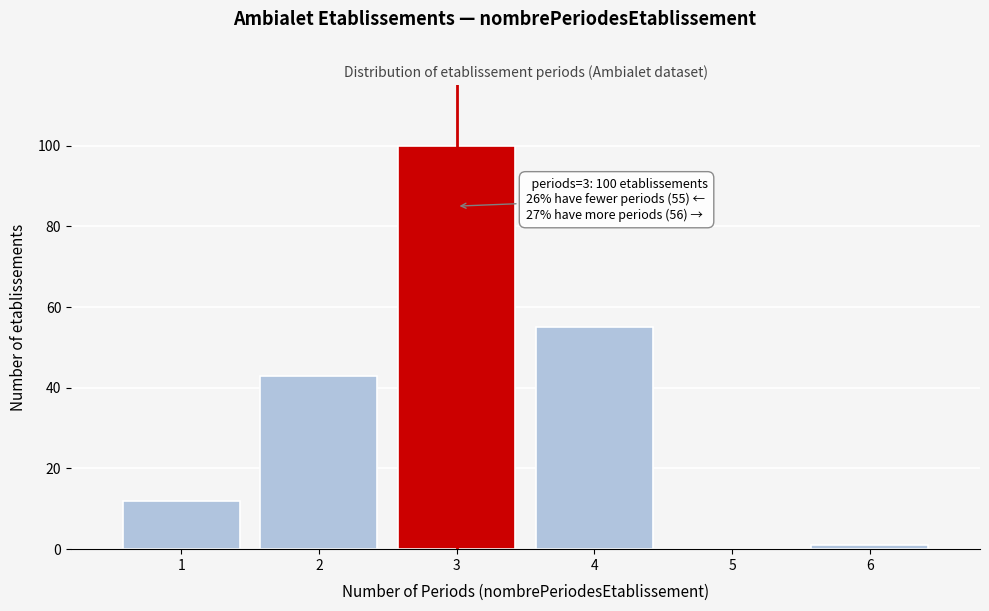

Reading left to right, extract all data points from this chart.

1=12	2=43	3=100	4=55	5=0	6=1